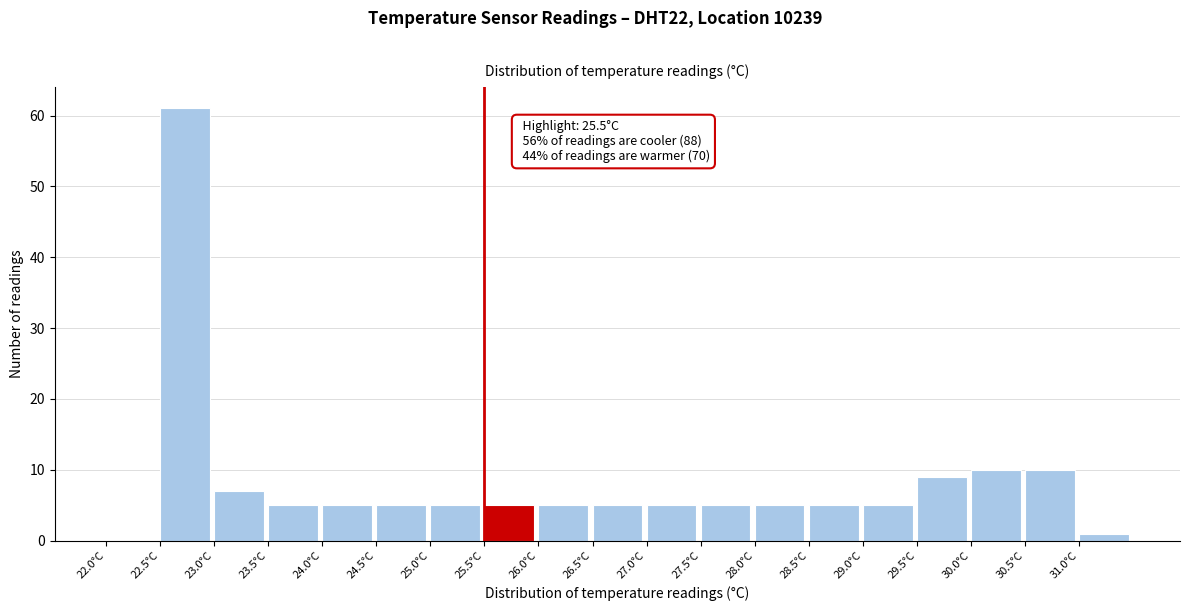

Over which range of the x-axis is the bar tallest?

22.5 to 23.0